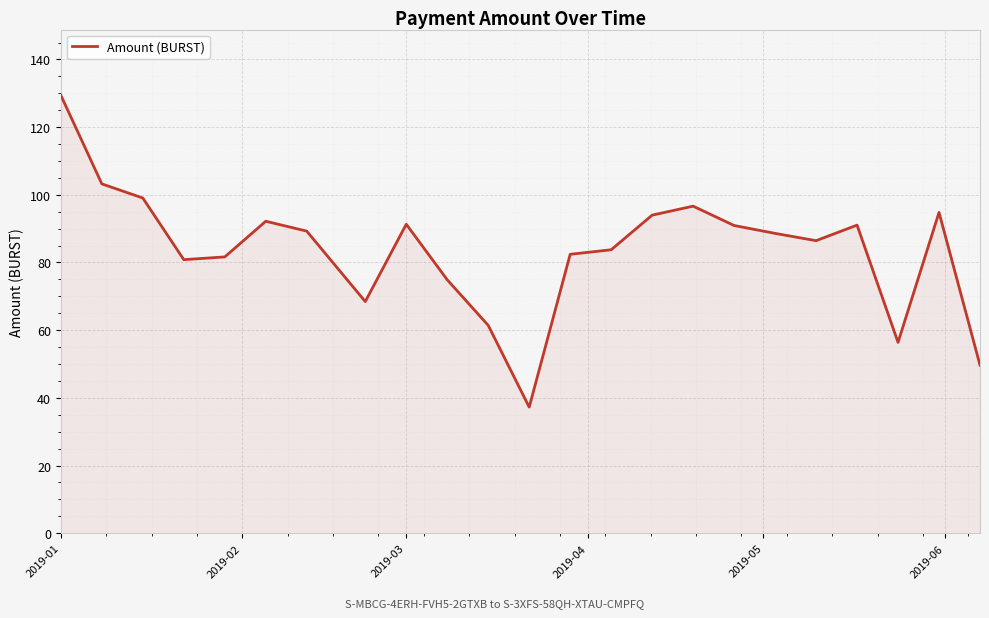

Does the chart display data point markers on the line(s)?

No